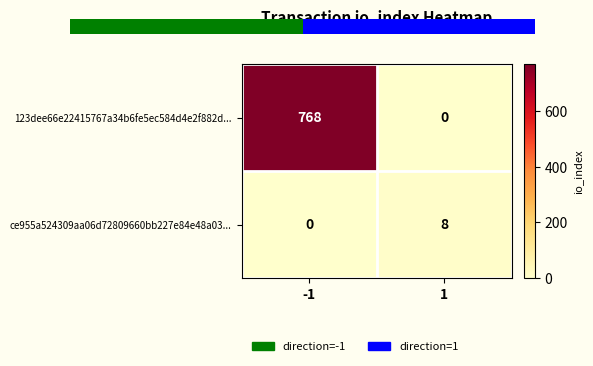

At which category is the sum across all series the highest?

-1